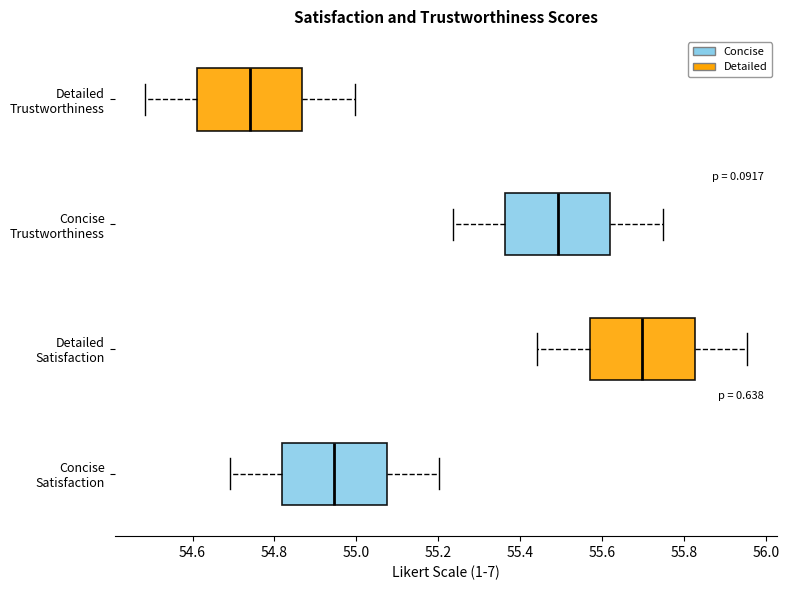

Where is the left edge of the box for Detailed Trustworthiness on the x-axis? The values are not printed on the chart, so give them approximately, as read against the axis.

54.62